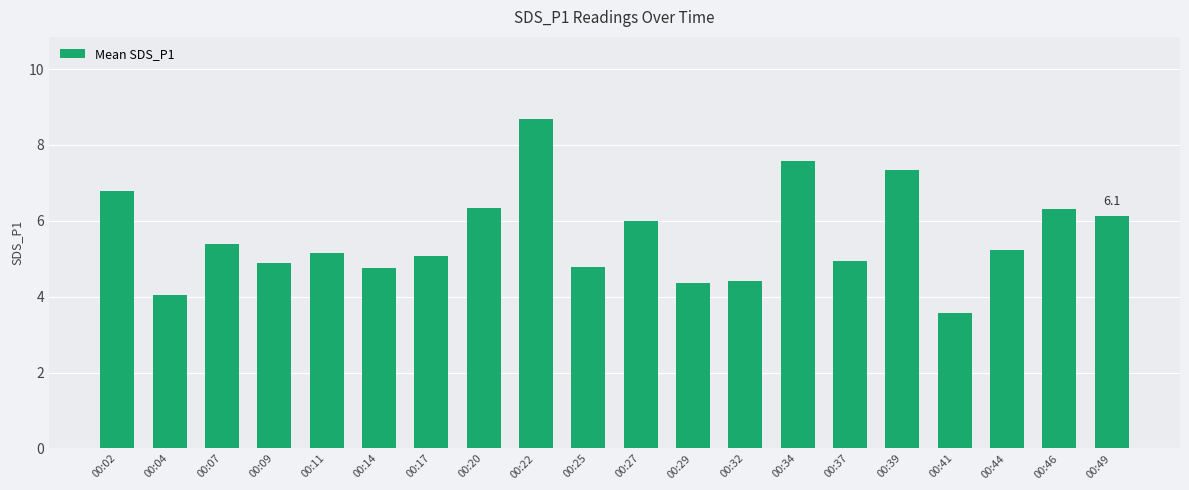

Approximately how many times larger is the value at 00:34 compared to 00:04?

1.9